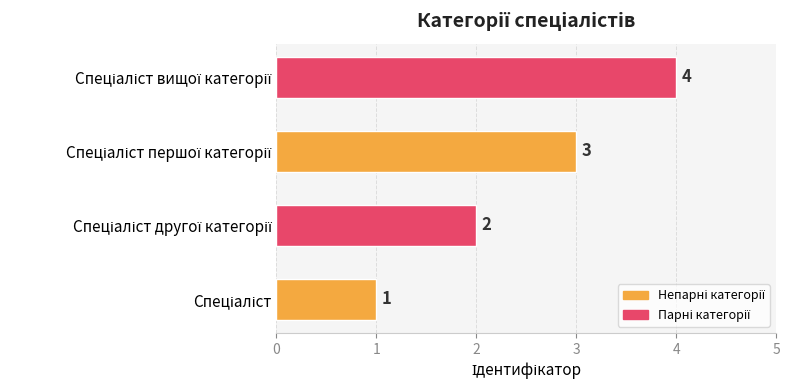

What is the smallest value displayed?

1